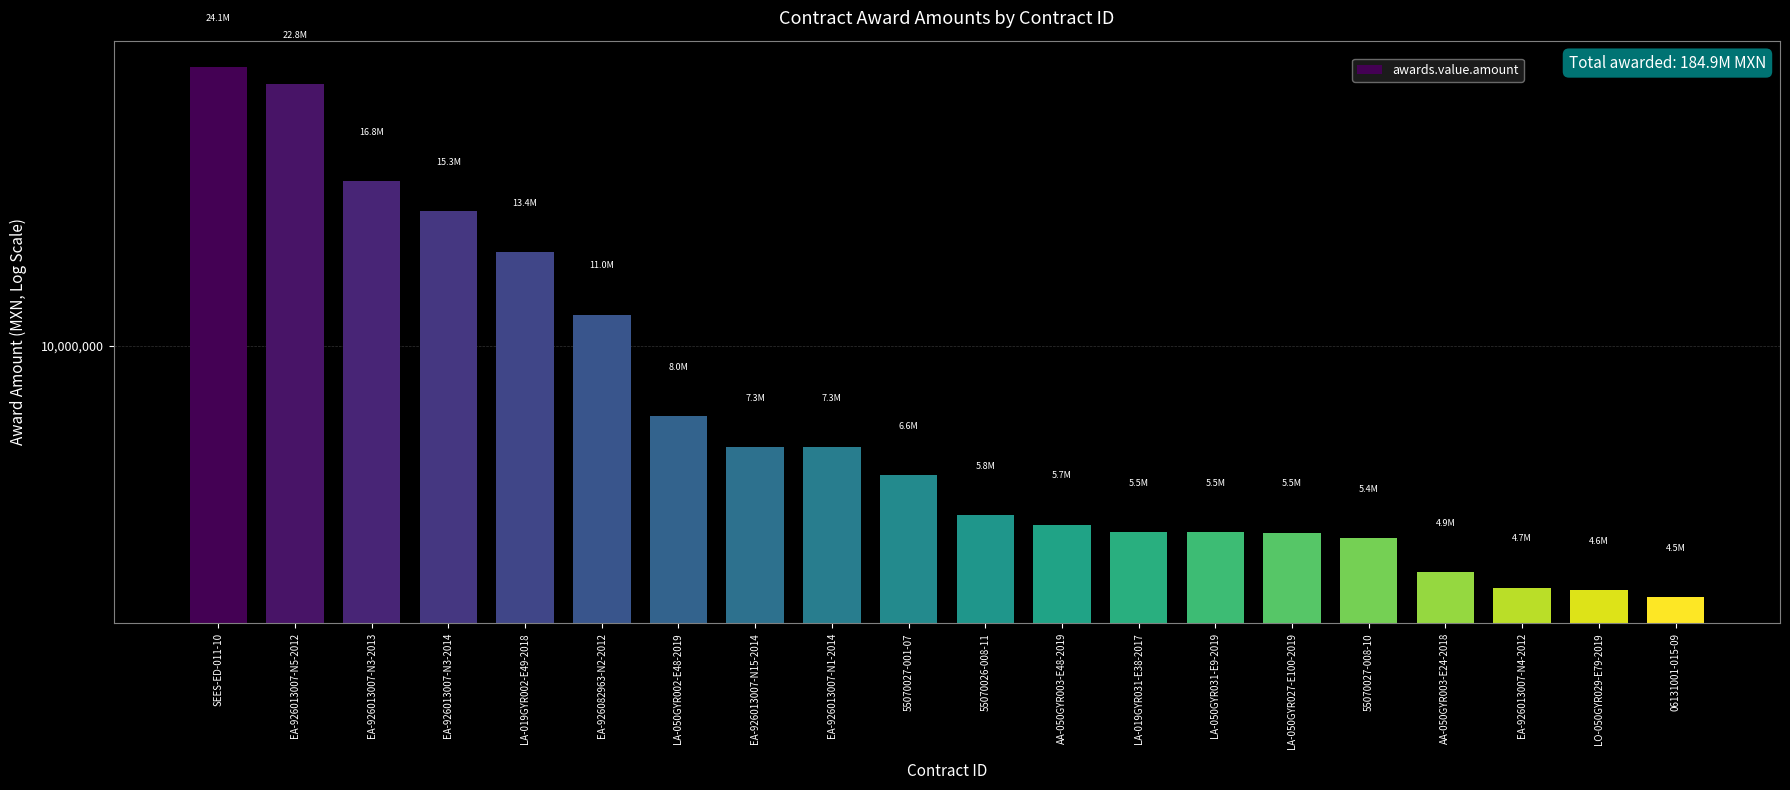

How many categories are shown in the chart?

20